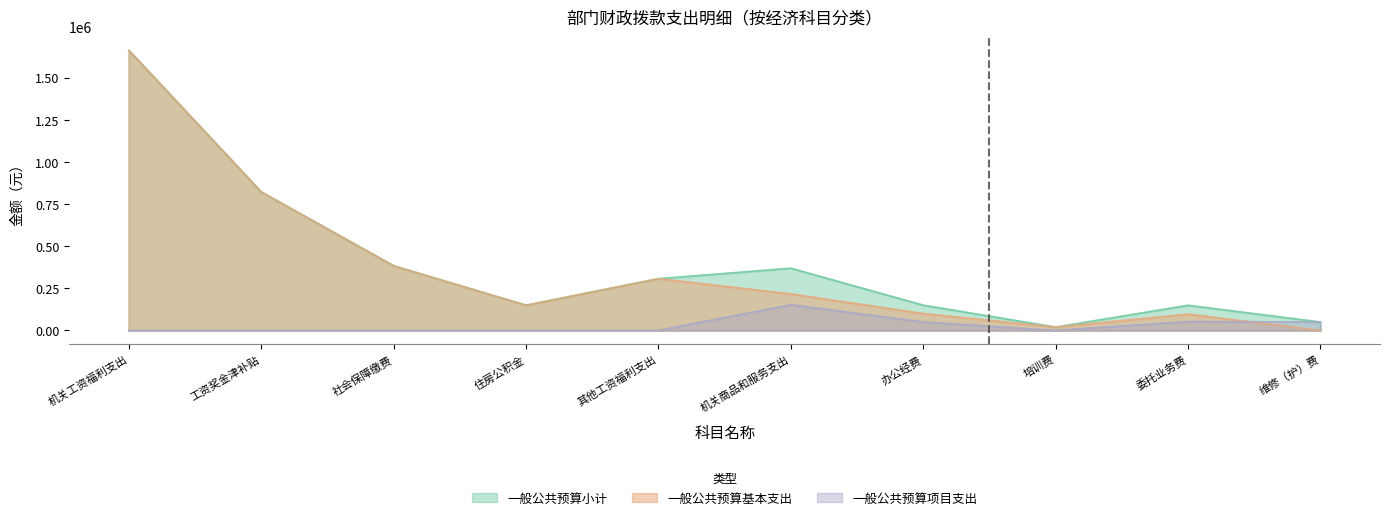

Between 其他工资福利支出 and 办公经费, which series saw the biggest shift?

一般公共预算基本支出